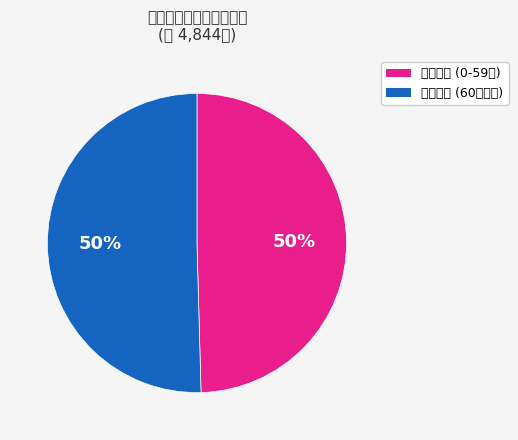

Count the number of slices in the pie.

2